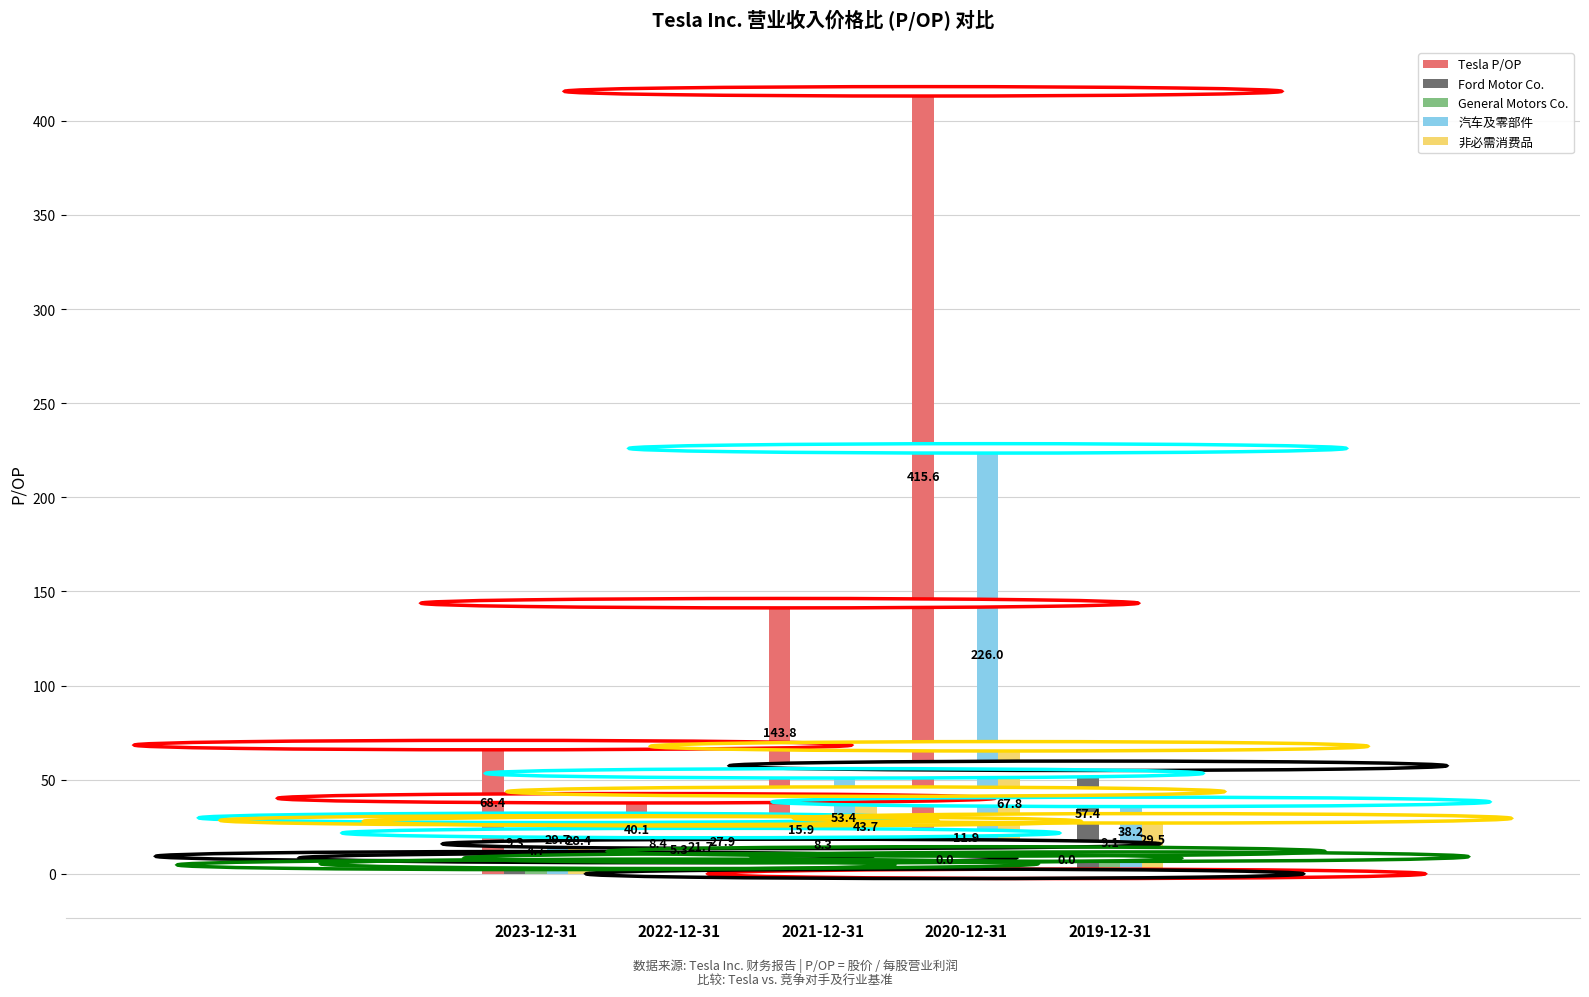

At which category is the sum across all series the highest?

2020-12-31